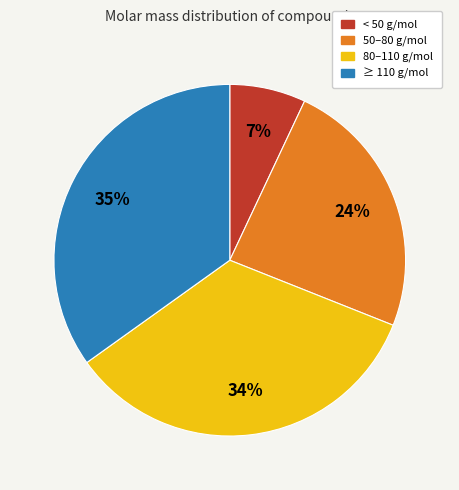

Is there a majority slice in this chart?

No